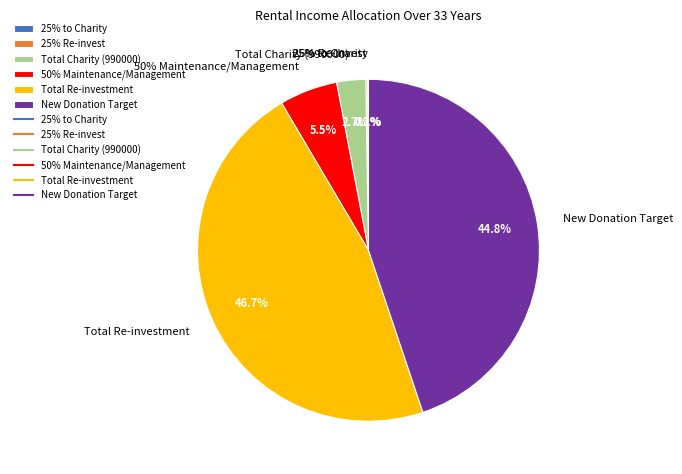

Between 25% Re-invest and 25% to Charity, which is larger?

25% Re-invest